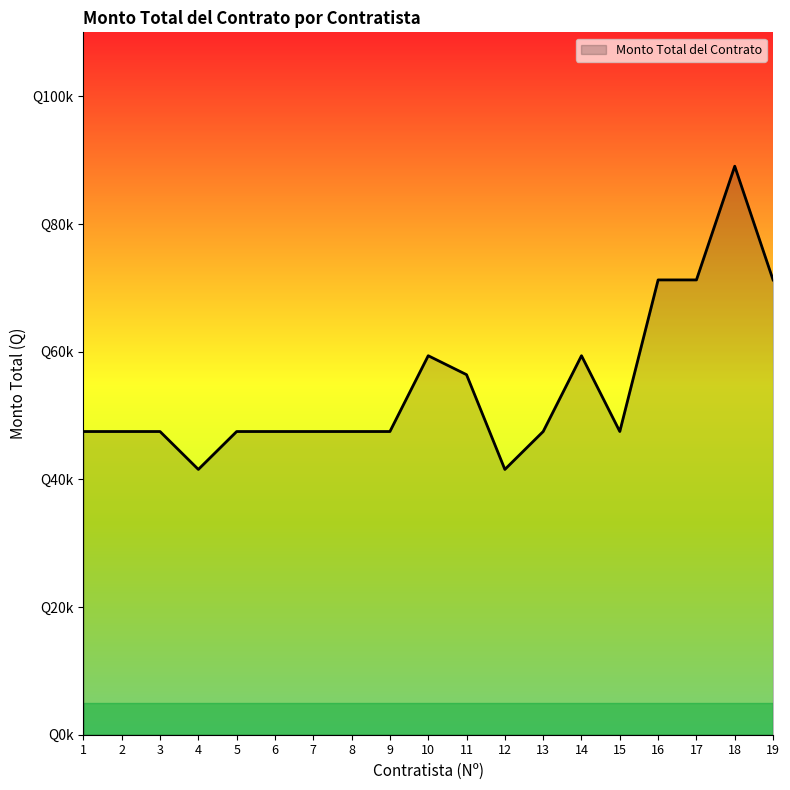

The chart shows a value of 47483.9 at 6. True or false?

True